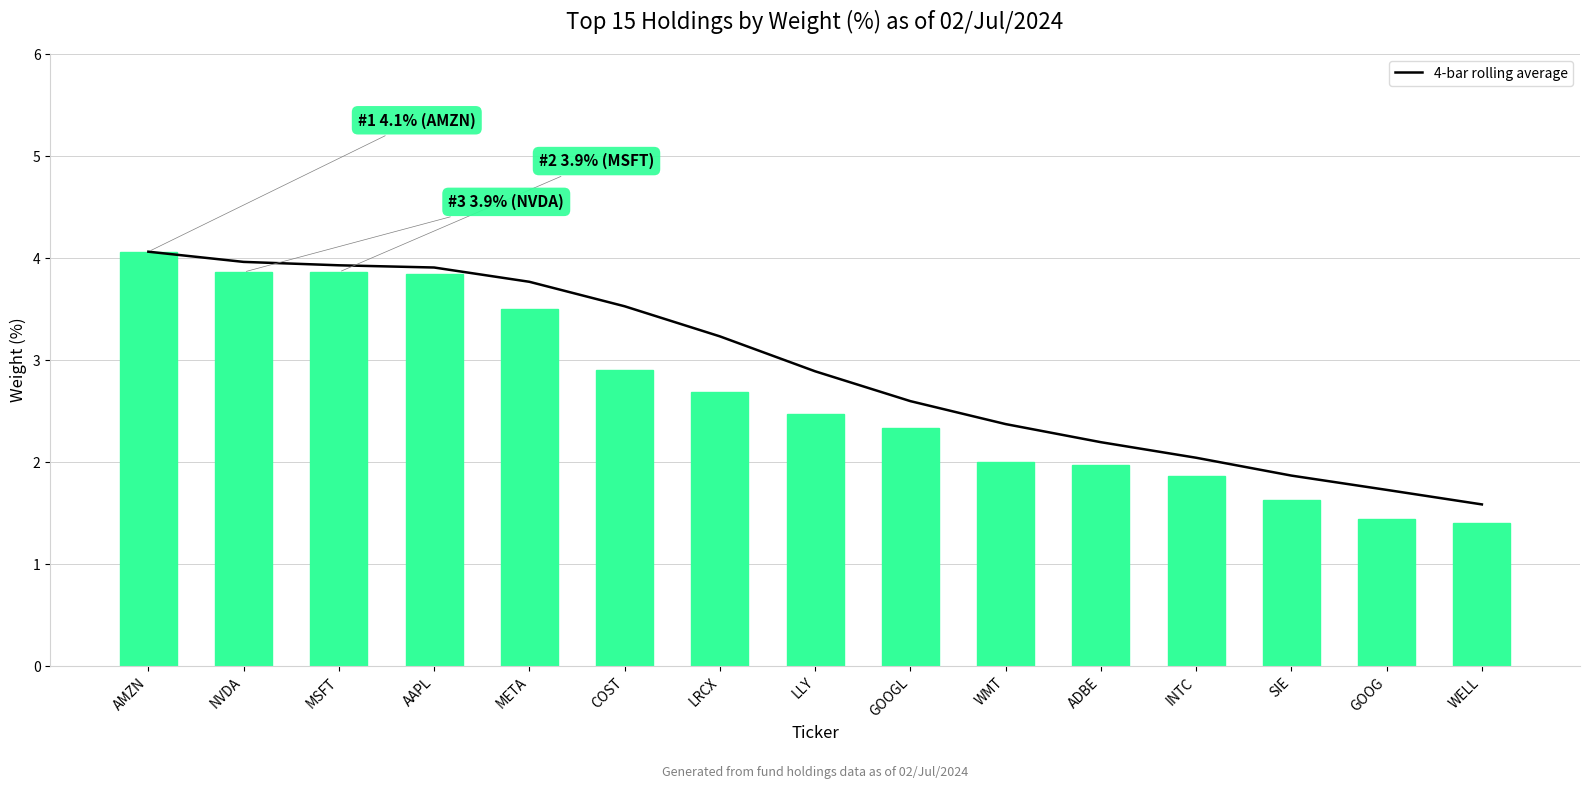

What is the minimum value shown in the chart?

1.4